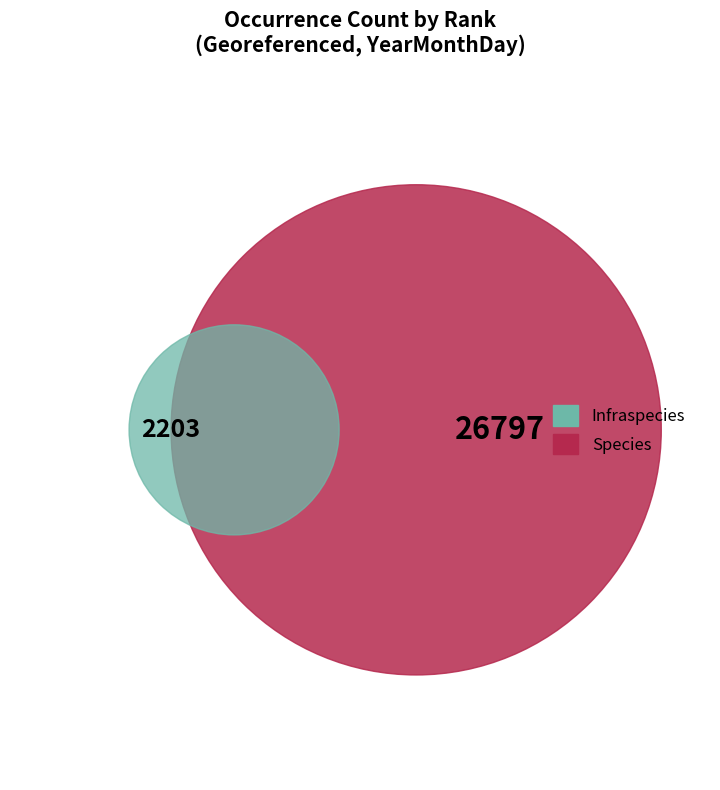

The Species slice represents 99% of the pie. True or false?

False